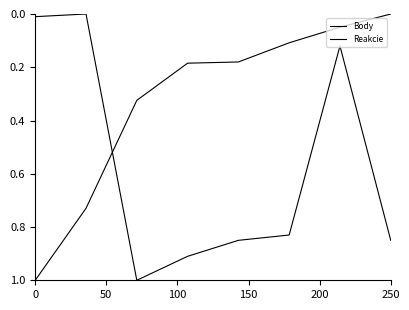

What is the maximum value shown in the chart?

1.0